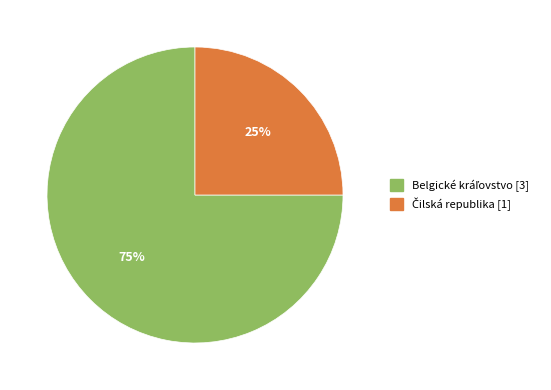

Count the number of slices in the pie.

2